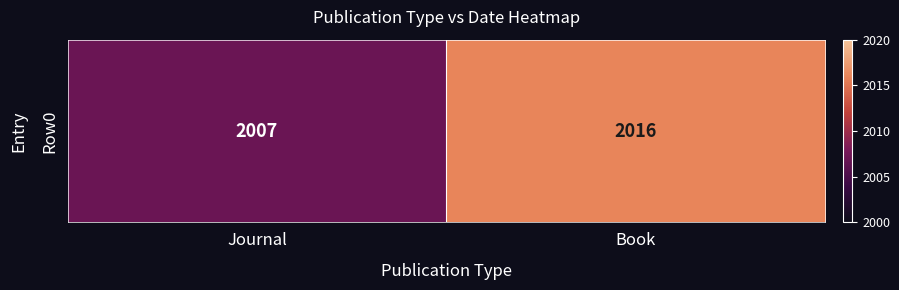

Count the values in the range 2007 to 2016.

2